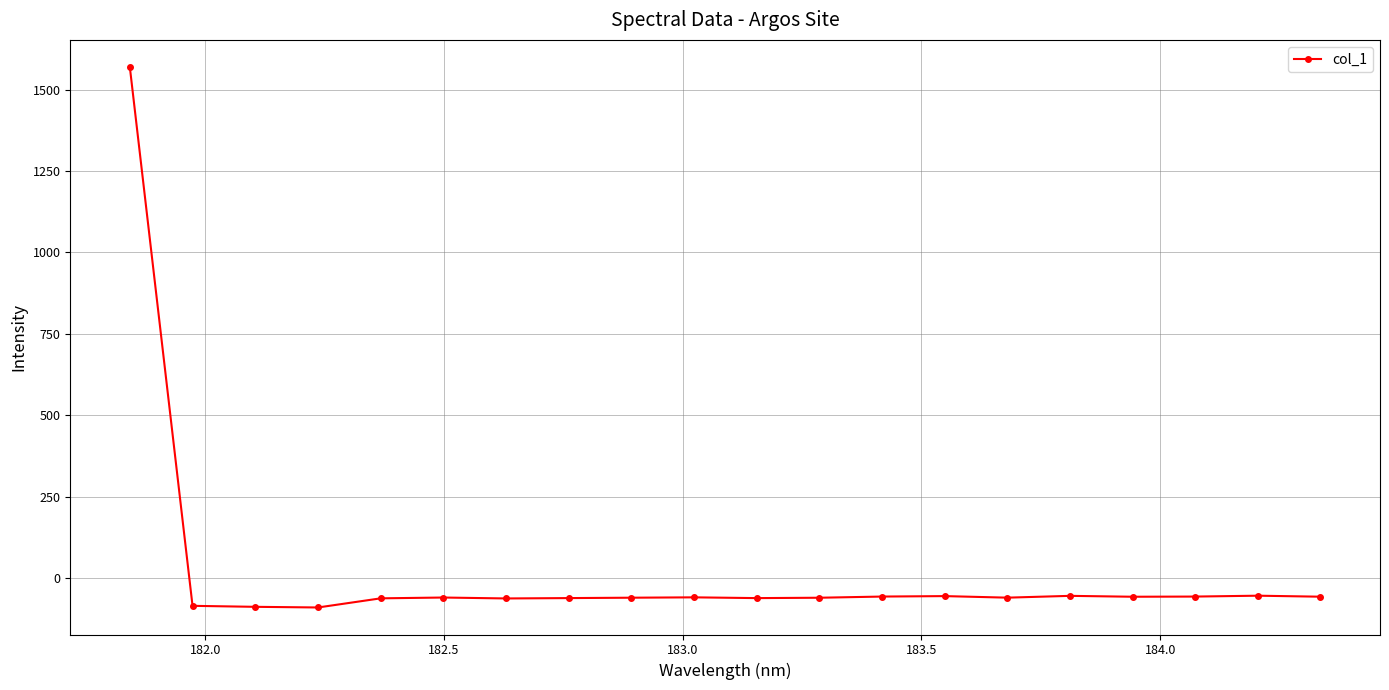

Does the chart display data point markers on the line(s)?

Yes